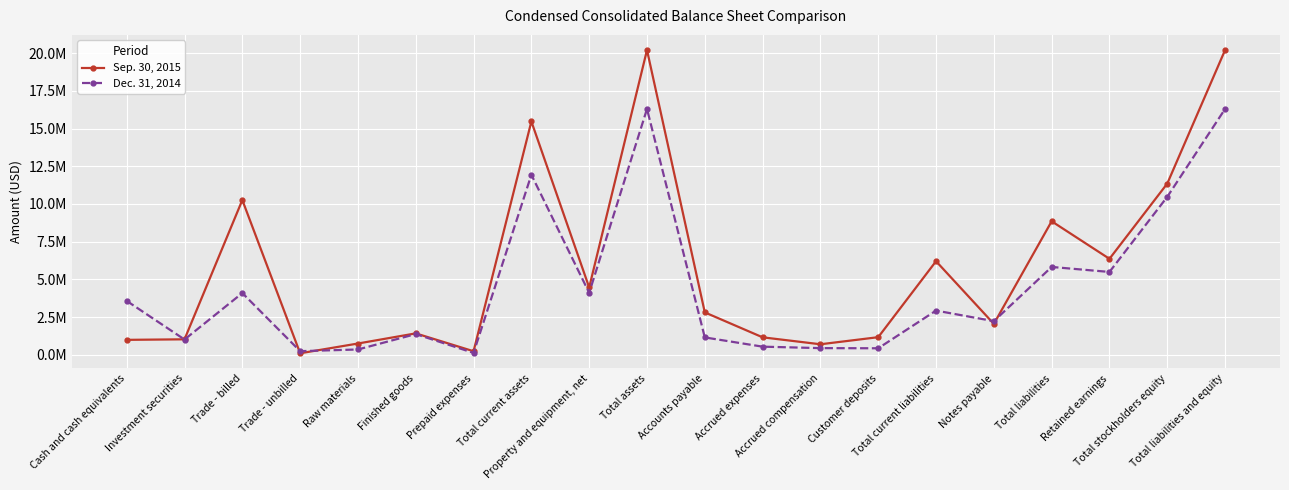

What are all the series names shown in the legend?

Sep. 30, 2015, Dec. 31, 2014